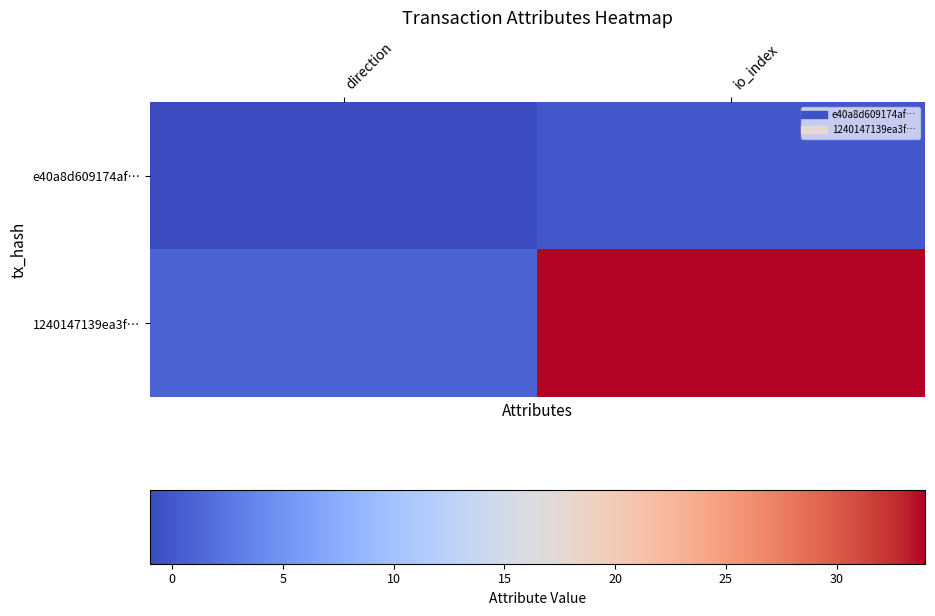

Reading right to left, list all the values displayed in this chart.

e40a8d609174af…: io_index=0	direction=-1
1240147139ea3f…: io_index=34	direction=1